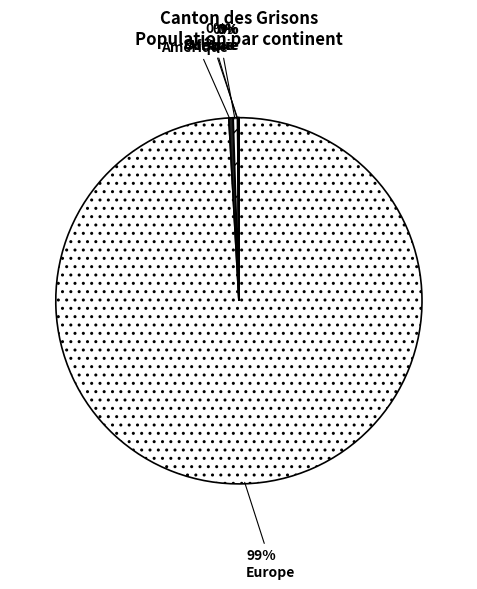

How many segments does this pie chart have?

5